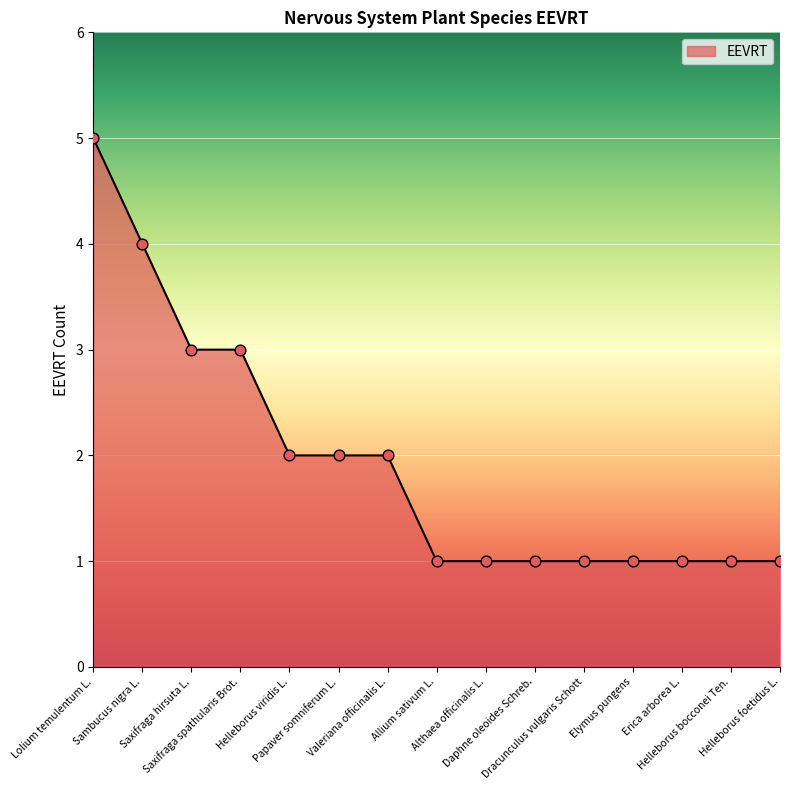

Approximately how many times larger is the value at Helleborus bocconei Ten. compared to Papaver somniferum L.?

0.5